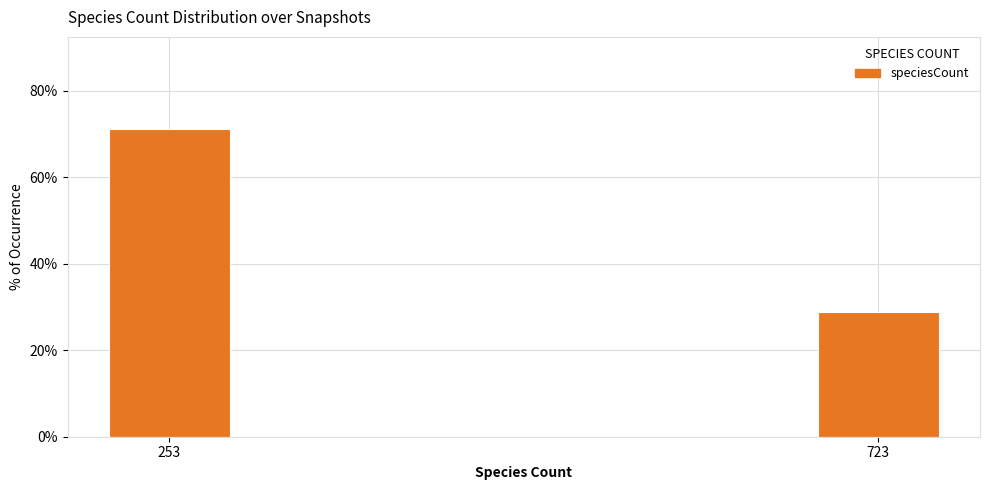

Reading left to right, what are all the values shown in this chart?

253=71.2	723=28.8